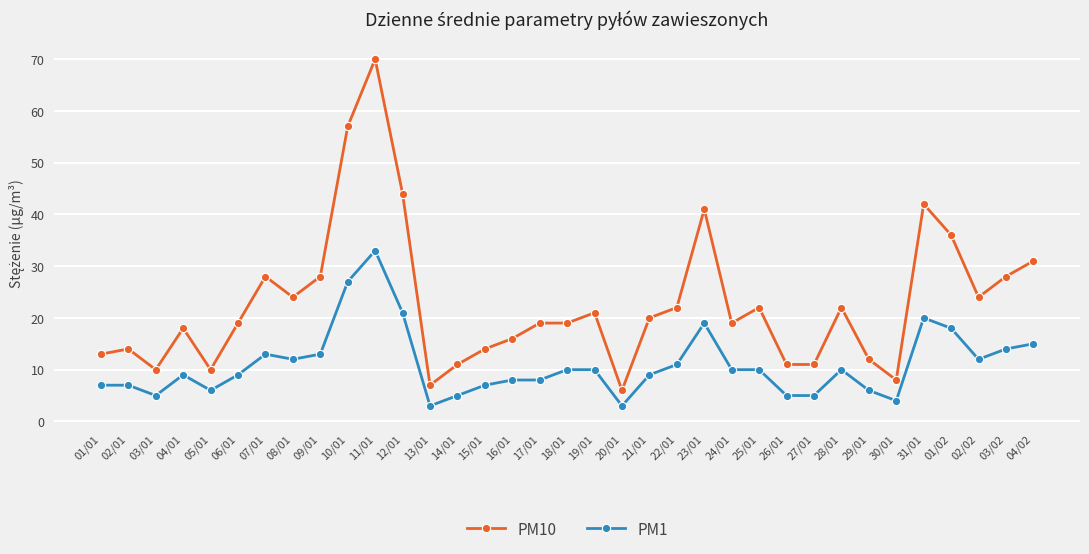

What are all the series names shown in the legend?

PM10, PM1